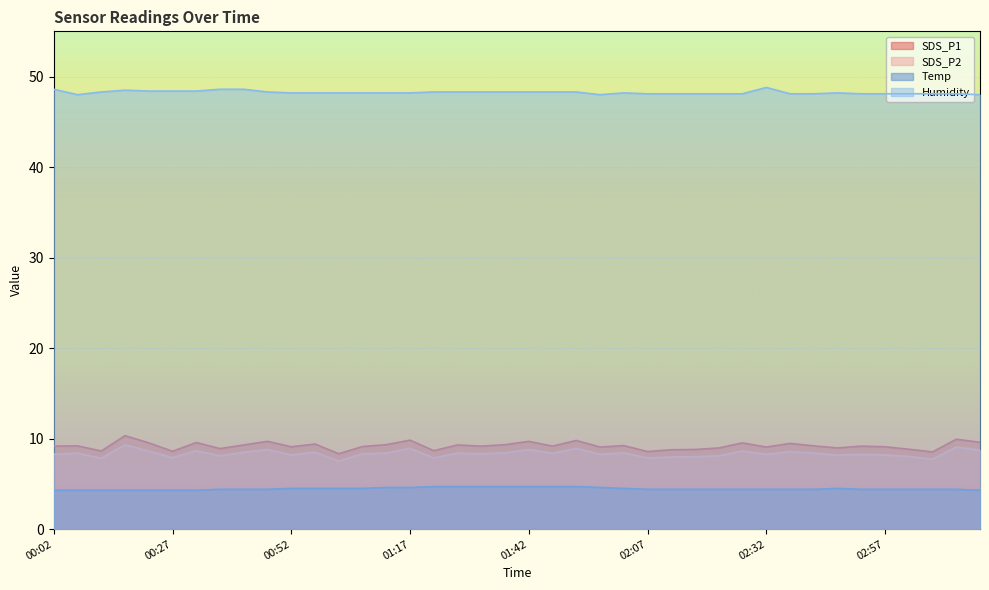

What is the sum of the SDS_P1 values at 00:47 and 02:32?

18.8